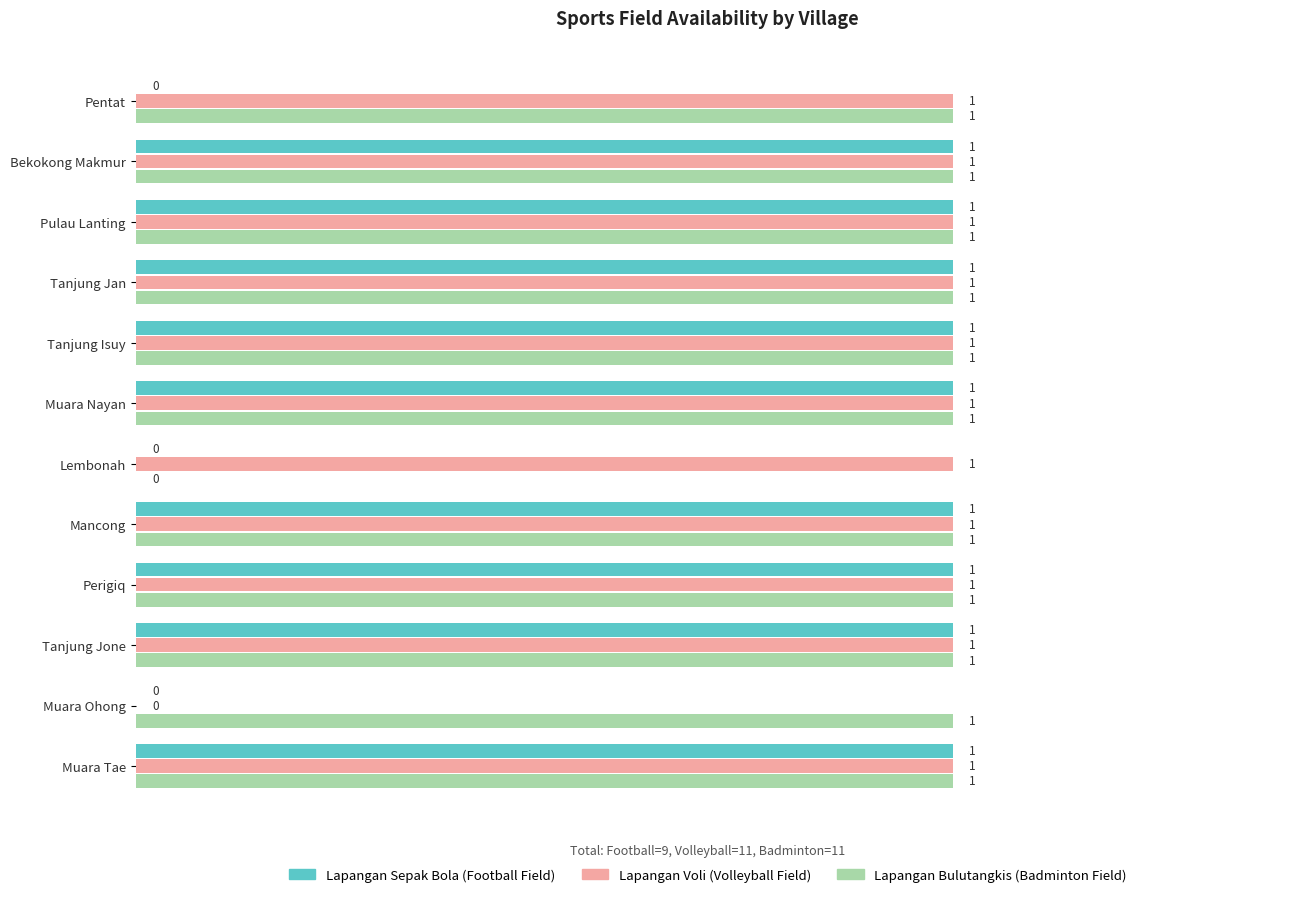

Is it true that Lapangan Voli (Volleyball Field) equals 1 at Pentat?

True